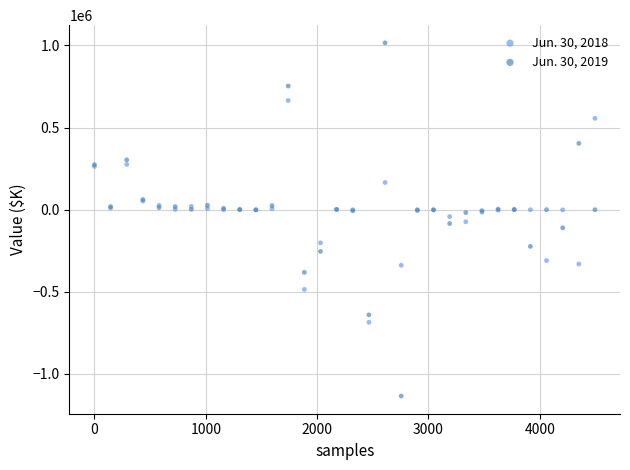

Which series contains the lowest Y value?

Jun. 30, 2019